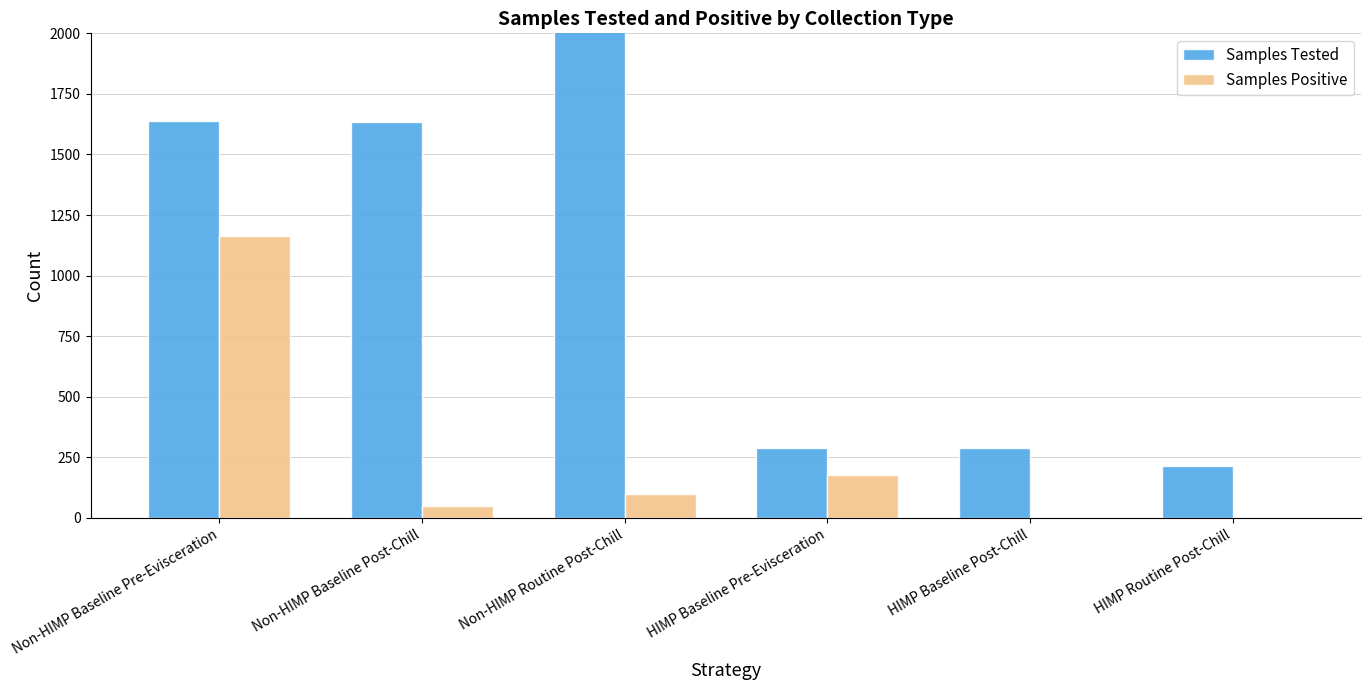

At which label is Samples Tested closest to 1812?

Non-HIMP Baseline Pre-Evisceration